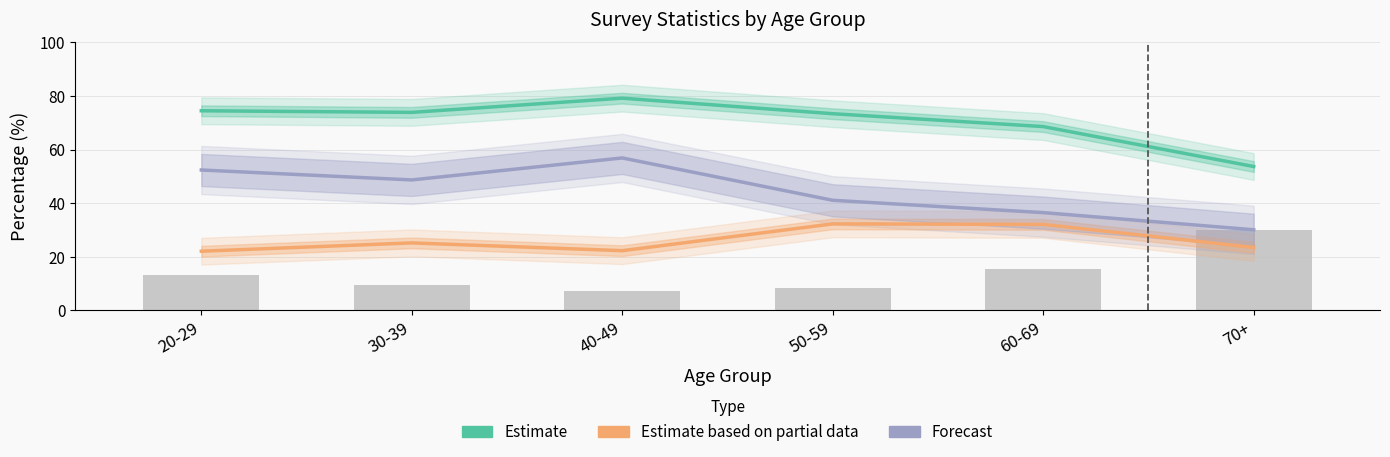

At which label is Estimate based on partial data closest to 27?

30-39